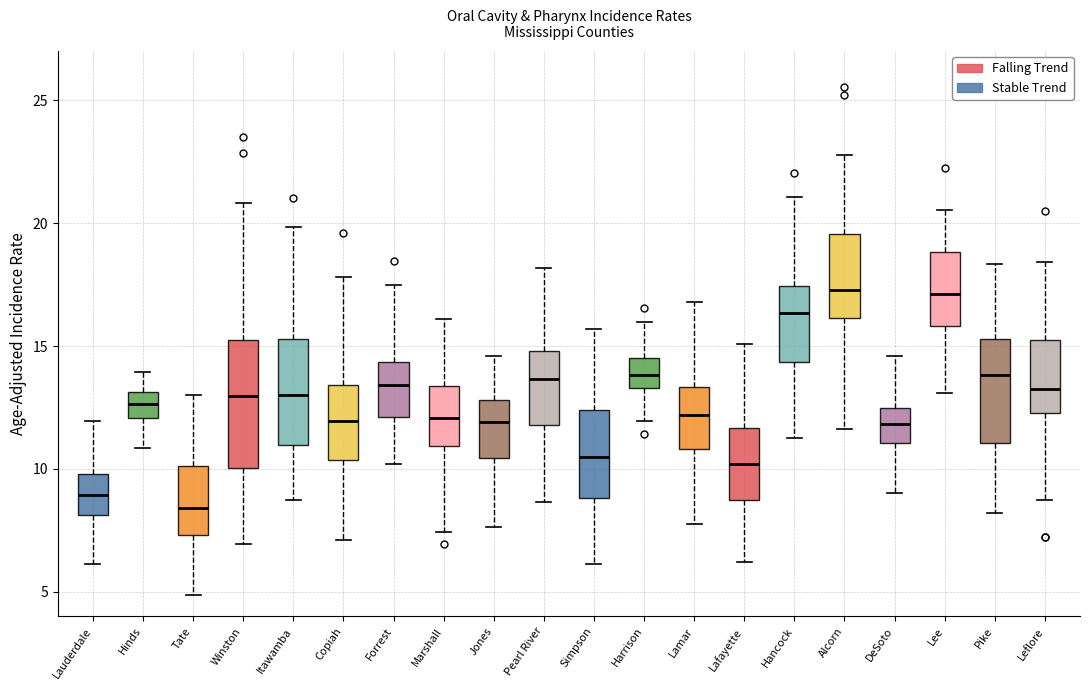

Reading left to right, read every box against the y-axis: the position of its median line, the range the box covers, and the ends of its whiskers. The values are not printed on the chart, so give them approximately, as read against the axis.

Lauderdale: median 9.0, box 8.0 to 10.0, whiskers 6.0 to 12.0
Hinds: median 12.5, box 12.0 to 13.0, whiskers 11.0 to 14.0
Tate: median 8.5, box 7.5 to 10.0, whiskers 5.0 to 13.0
Winston: median 13.0, box 10.0 to 15.0, whiskers 7.0 to 21.0
Itawamba: median 13.0, box 11.0 to 15.5, whiskers 9.0 to 20.0
Copiah: median 12.0, box 10.5 to 13.5, whiskers 7.0 to 18.0
Forrest: median 13.5, box 12.0 to 14.5, whiskers 10.0 to 17.5
Marshall: median 12.0, box 11.0 to 13.5, whiskers 7.5 to 16.0
Jones: median 12.0, box 10.5 to 13.0, whiskers 7.5 to 14.5
Pearl River: median 13.5, box 12.0 to 15.0, whiskers 8.5 to 18.0
Simpson: median 10.5, box 9.0 to 12.5, whiskers 6.0 to 15.5
Harrison: median 14.0, box 13.5 to 14.5, whiskers 12.0 to 16.0
Lamar: median 12.0, box 11.0 to 13.5, whiskers 7.5 to 17.0
Lafayette: median 10.0, box 8.5 to 11.5, whiskers 6.0 to 15.0
Hancock: median 16.5, box 14.5 to 17.5, whiskers 11.5 to 21.0
Alcorn: median 17.5, box 16.0 to 19.5, whiskers 11.5 to 23.0
DeSoto: median 12.0, box 11.0 to 12.5, whiskers 9.0 to 14.5
Lee: median 17.0, box 16.0 to 19.0, whiskers 13.0 to 20.5
Pike: median 14.0, box 11.0 to 15.5, whiskers 8.0 to 18.5
Leflore: median 13.0, box 12.5 to 15.0, whiskers 8.5 to 18.5